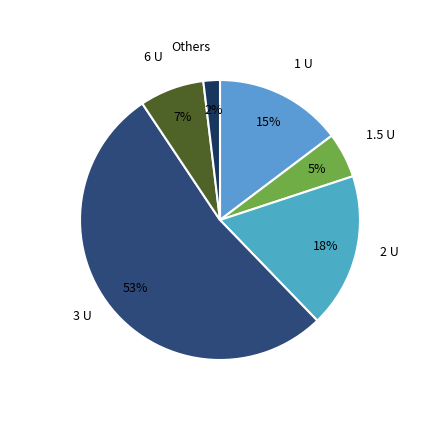

To the nearest percent, what is the average slice percentage?

17%